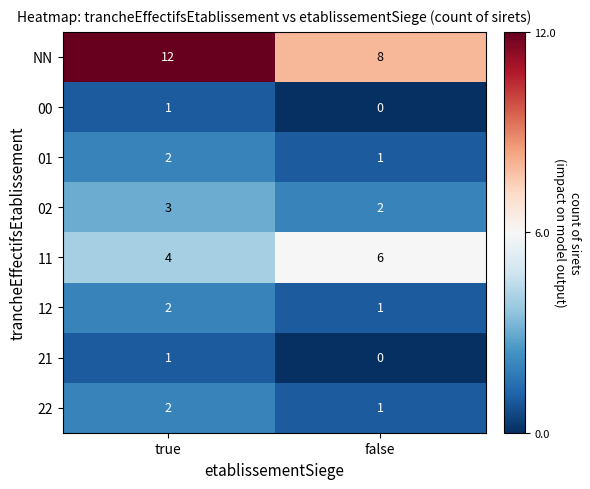

Reading left to right, extract all data points from this chart.

NN: 12	8
00: 1	0
01: 2	1
02: 3	2
11: 4	6
12: 2	1
21: 1	0
22: 2	1